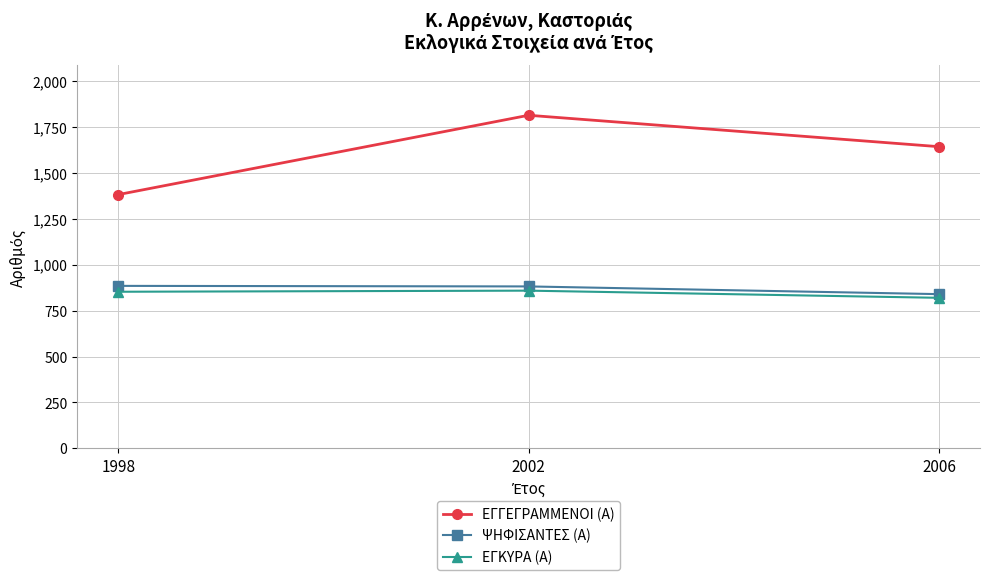

At which label does ΕΓΓΕΓΡΑΜΜΕΝΟΙ (Α) reach its peak?

2002